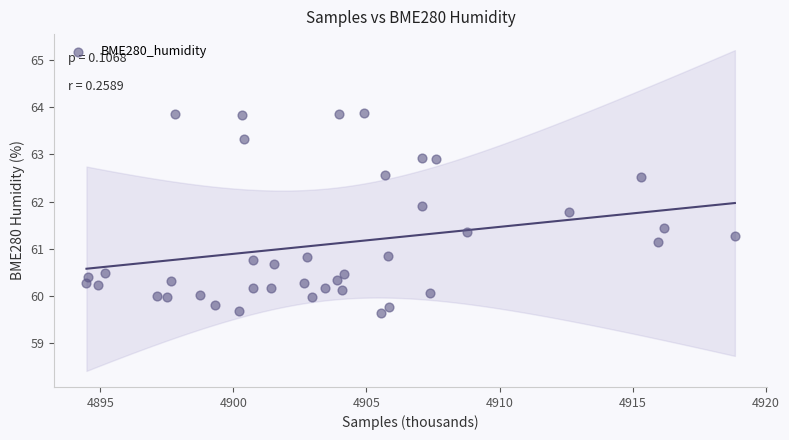

What is the range of Y values (max minus min)?

4.2